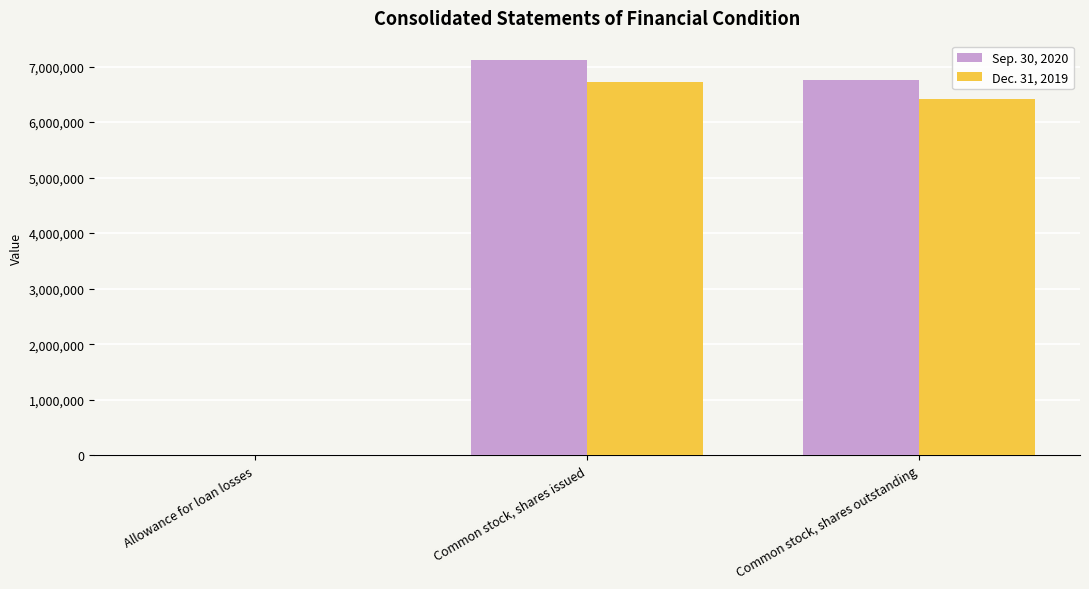

True or false: Dec. 31, 2019 has a value of 3688838 at Common stock, shares outstanding.

False